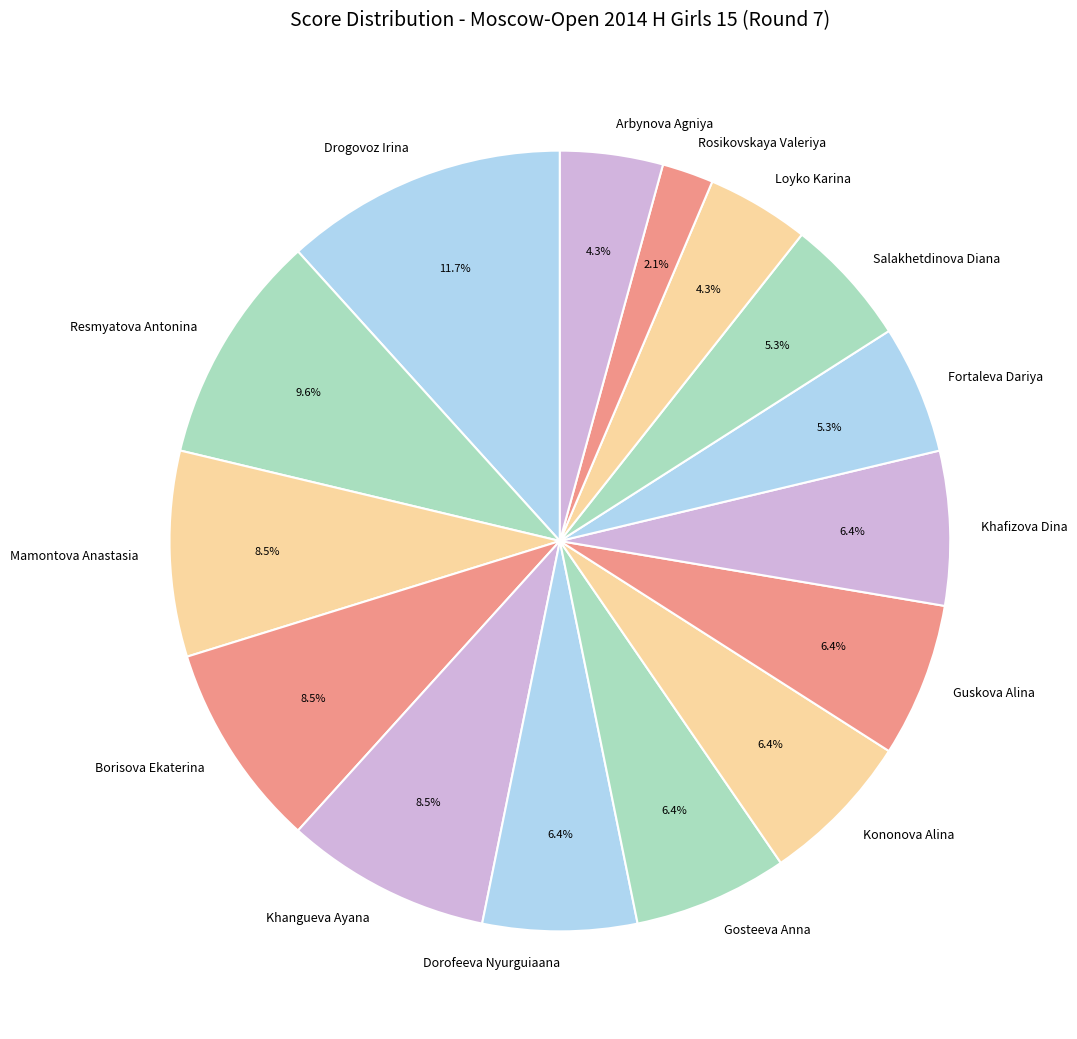

What percentage is the Kononova Alina slice, to the nearest percent?

6%